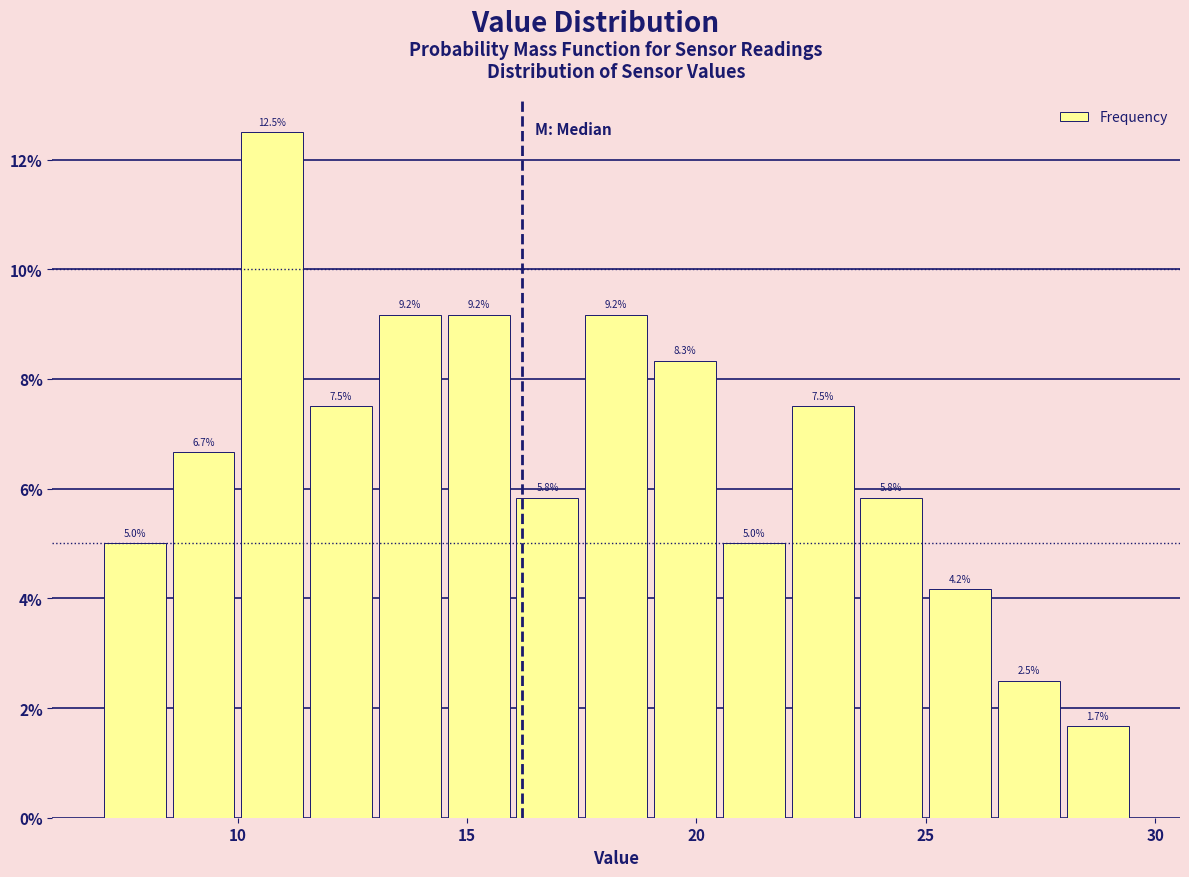

Read against the x-axis, roughly where is the centre of the tallest bar?

11.0